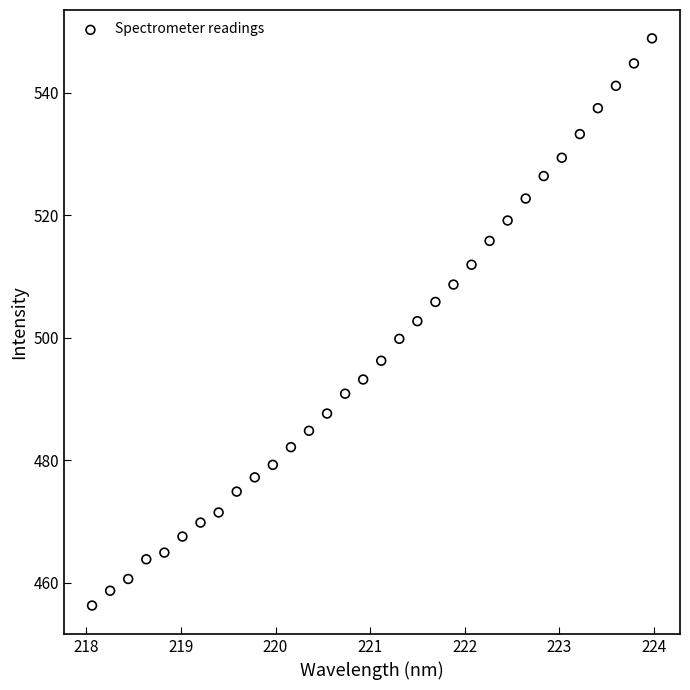

What is the range of Y values (max minus min)?

92.6